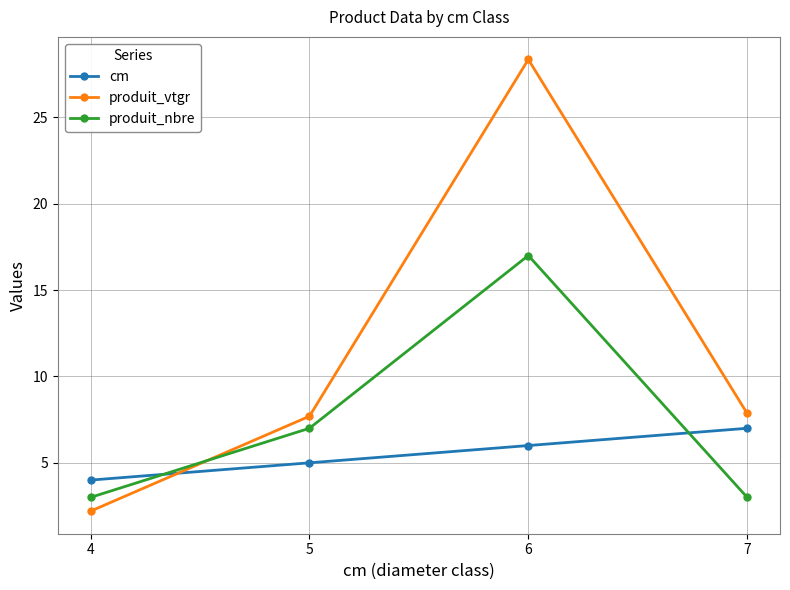

Which series has the largest total across all categories?

produit_vtgr